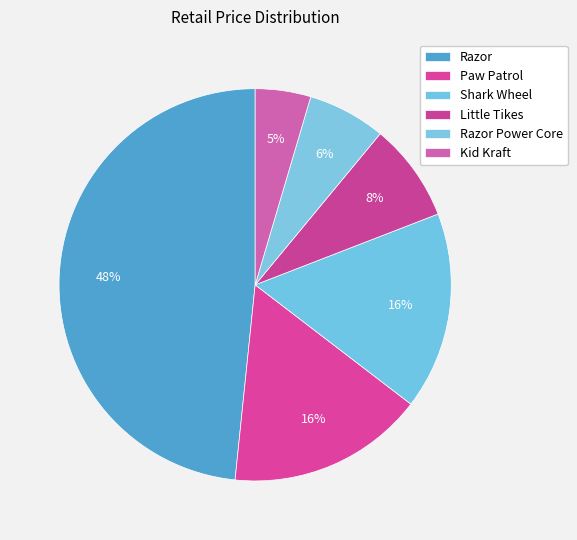

Is there a majority slice in this chart?

No